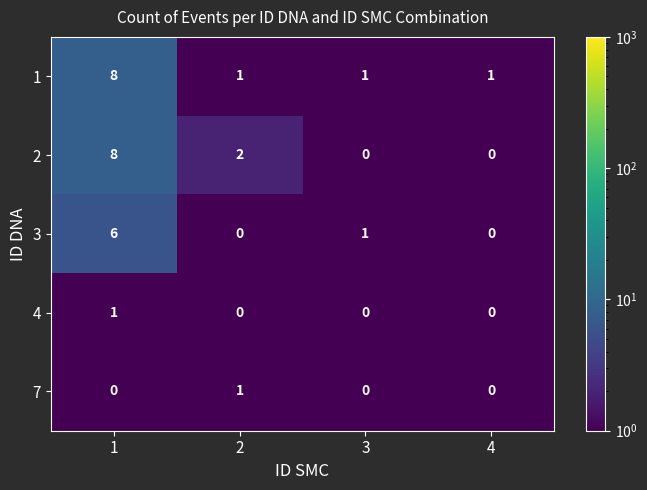

At how many categories does at least one series exceed 6?

1